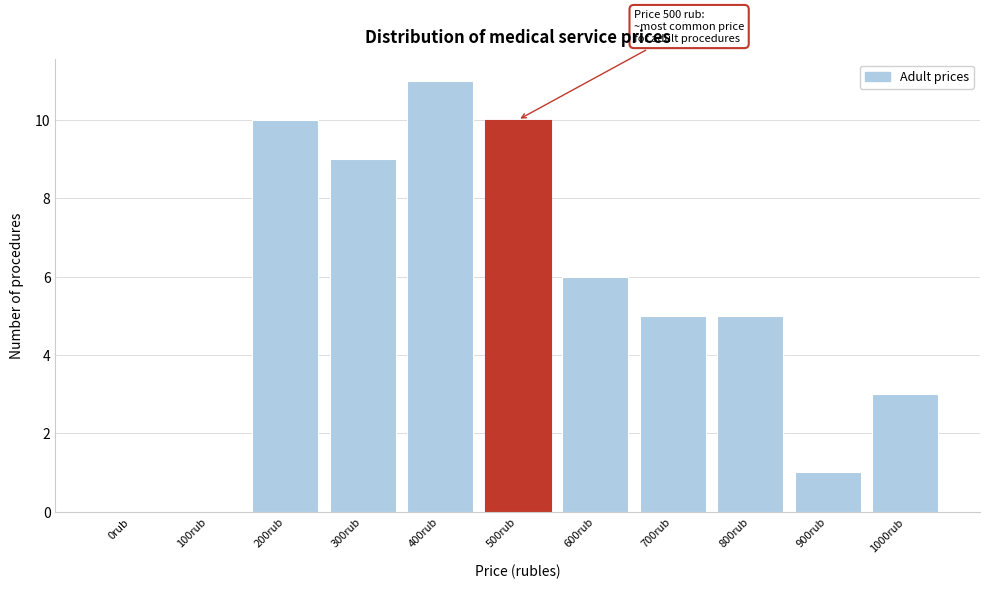

Reading right to left, list all the values displayed in this chart.

1000rub=3	900rub=1	800rub=5	700rub=5	600rub=6	500rub=10	400rub=11	300rub=9	200rub=10	100rub=0	0rub=0